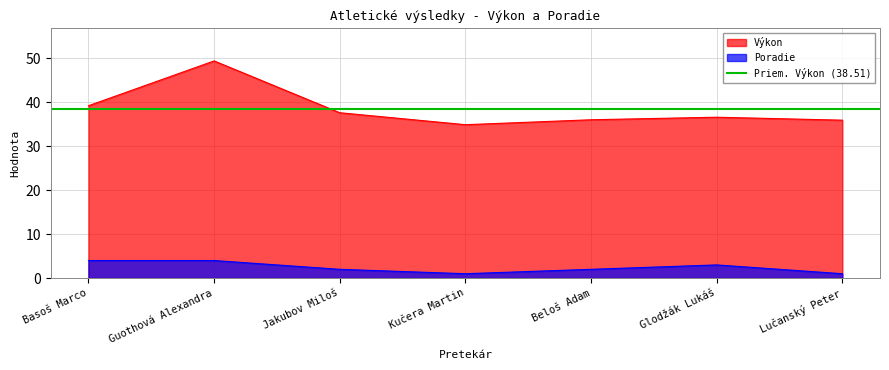

True or false: Poradie and Výkon cross at least once.

False